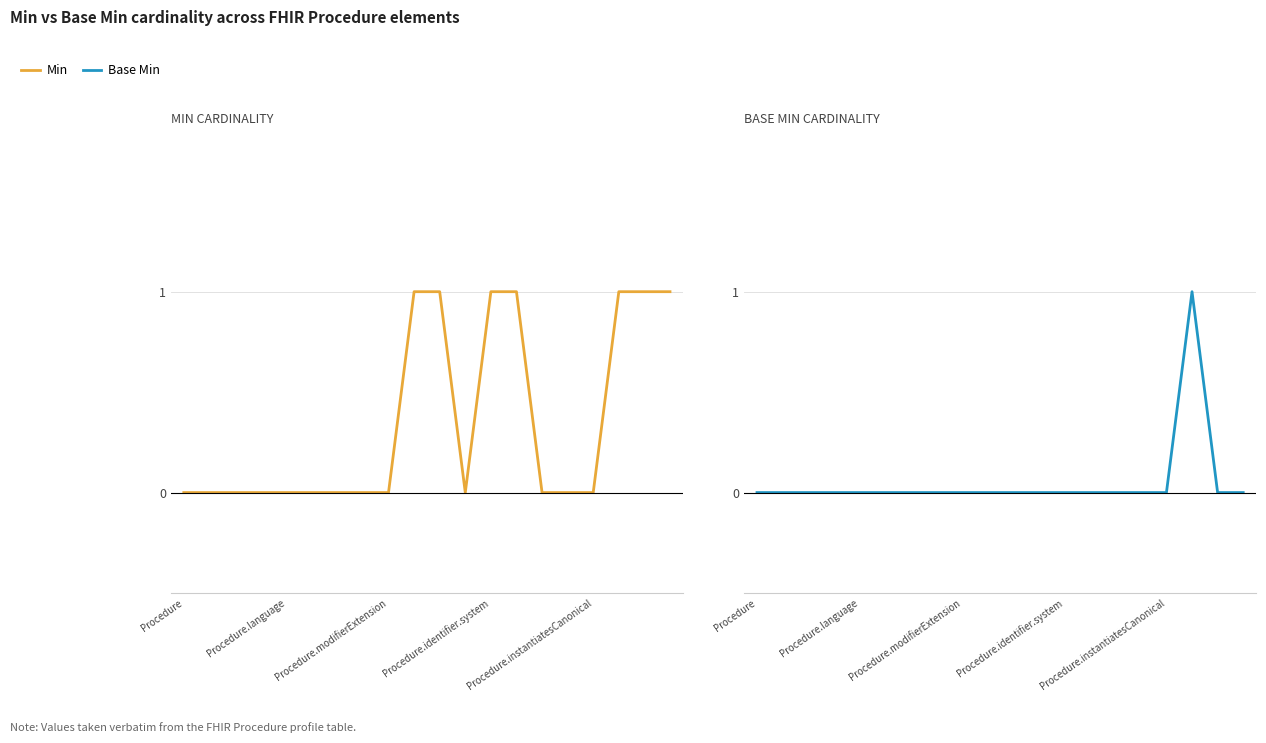

Reading left to right, what are all the values shown in this chart?

Min: 0	0	0	0	0	0	0	0	0	1	1	0	1	1	0	0	0	1	1	1
Base Min: 0	0	0	0	0	0	0	0	0	0	0	0	0	0	0	0	0	1	0	0